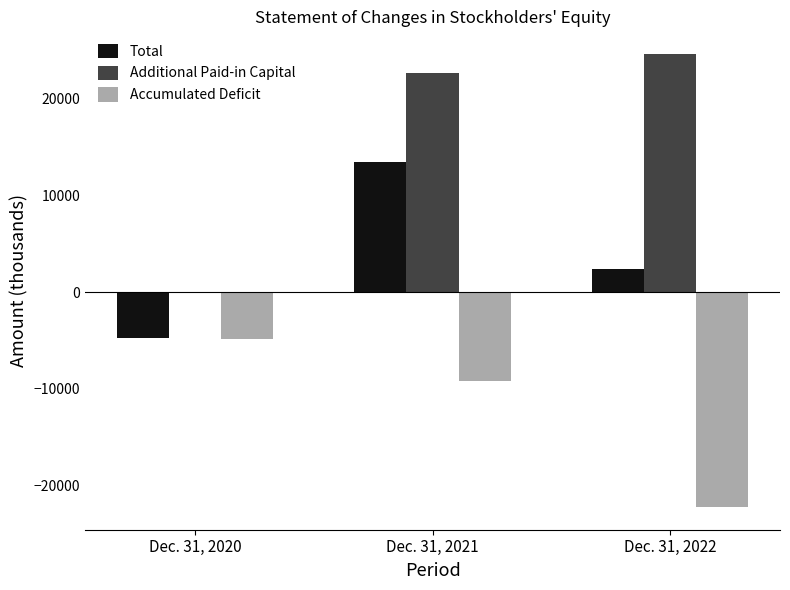

At which category is the sum across all series the highest?

Dec. 31, 2021